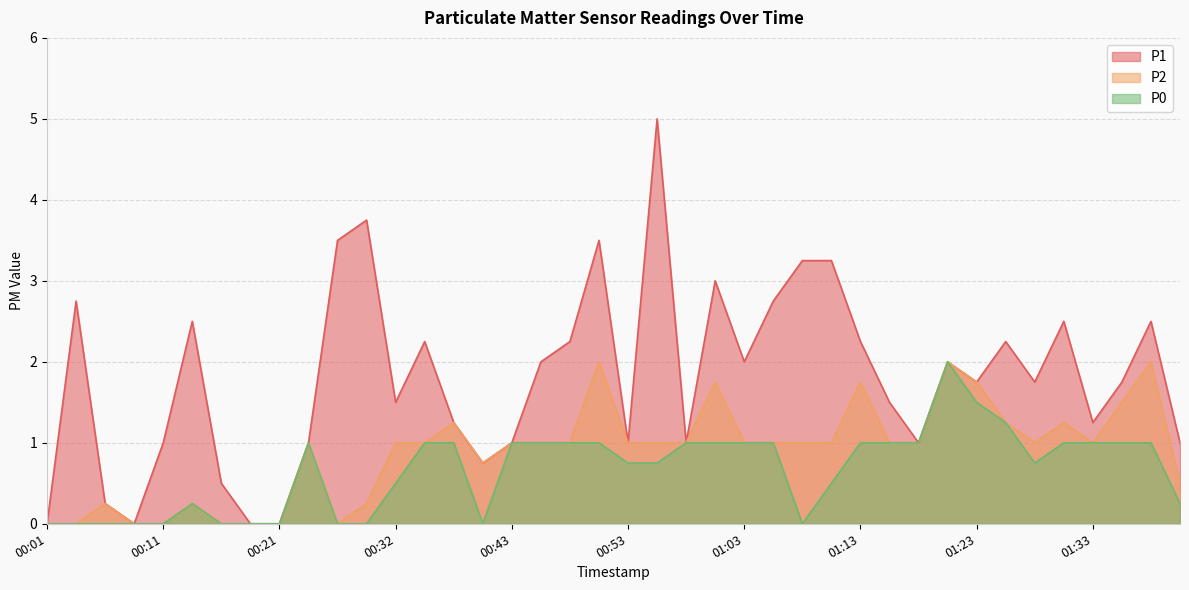

Reading right to left, what are all the values shown in this chart?

P1: 1.0	2.5	1.8	1.2	2.5	1.8	2.2	1.8	2.0	1.0	1.5	2.2	3.2	3.2	2.8	2.0	3.0	1.0	5.0	1.0	3.5	2.2	2.0	1.0	0.8	1.2	2.2	1.5	3.8	3.5	1.0	0.0	0.0	0.5	2.5	1.0	0.0	0.2	2.8	0.0
P2: 0.5	2.0	1.5	1.0	1.2	1.0	1.2	1.8	2.0	1.0	1.0	1.8	1.0	1.0	1.0	1.0	1.8	1.0	1.0	1.0	2.0	1.0	1.0	1.0	0.8	1.2	1.0	1.0	0.2	0.0	1.0	0.0	0.0	0.0	0.2	0.0	0.0	0.2	0.0	0.0
P0: 0.2	1.0	1.0	1.0	1.0	0.8	1.2	1.5	2.0	1.0	1.0	1.0	0.5	0.0	1.0	1.0	1.0	1.0	0.8	0.8	1.0	1.0	1.0	1.0	0.0	1.0	1.0	0.5	0.0	0.0	1.0	0.0	0.0	0.0	0.2	0.0	0.0	0.0	0.0	0.0